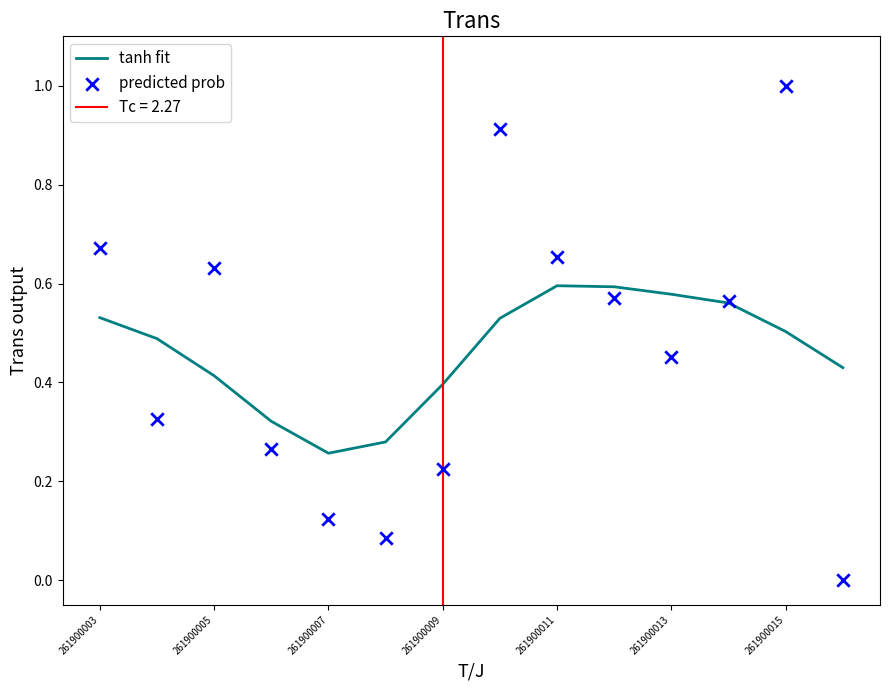

Which series reaches the minimum Y coordinate?

predicted prob